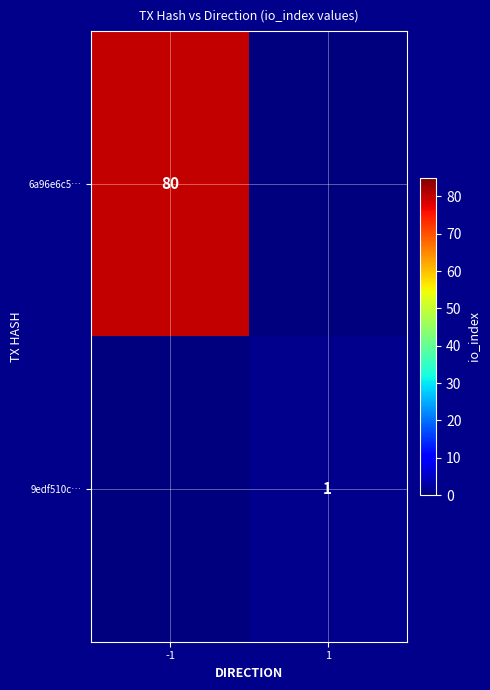

True or false: 6a96e6c5… has a value of 36.8 at -1.

False